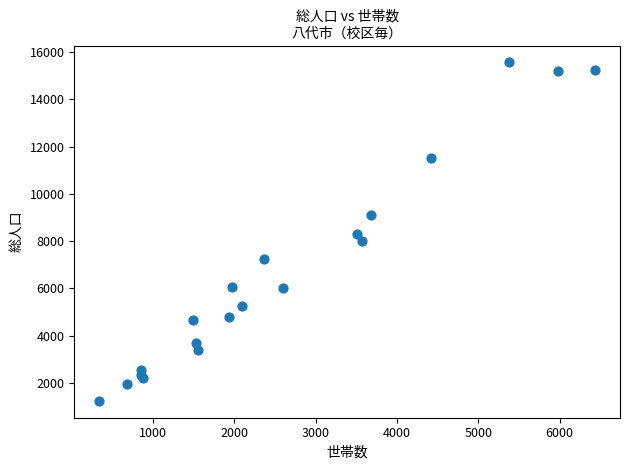

What is the range of X values (max minus min)?

6100